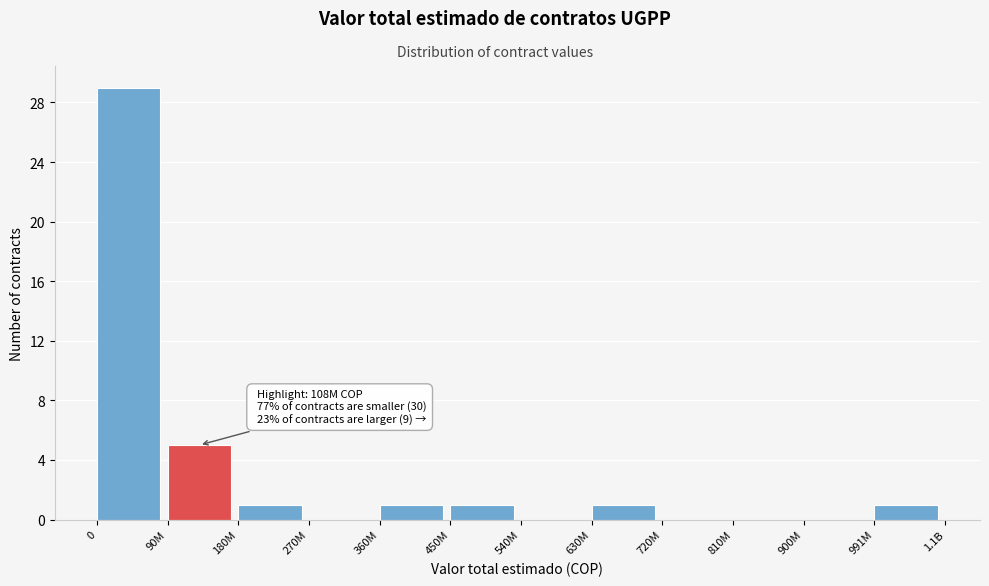

Reading right to left, list all the values displayed in this chart.

991M=1	900M=0	810M=0	720M=0	630M=1	540M=0	450M=1	360M=1	270M=0	180M=1	90M=5	0=29